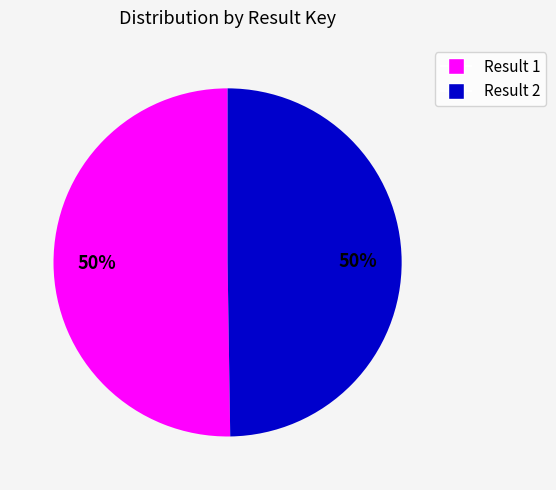

To the nearest percent, what percentage of the pie is Result 1?

50%